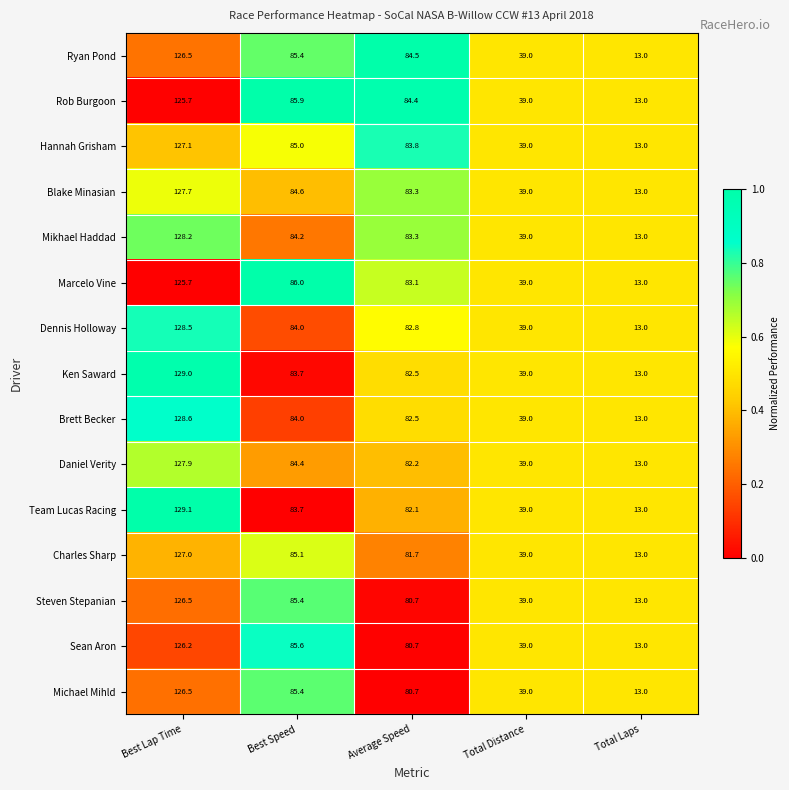

What is the difference between the maximum and minimum values in the Charles Sharp series?

114.0